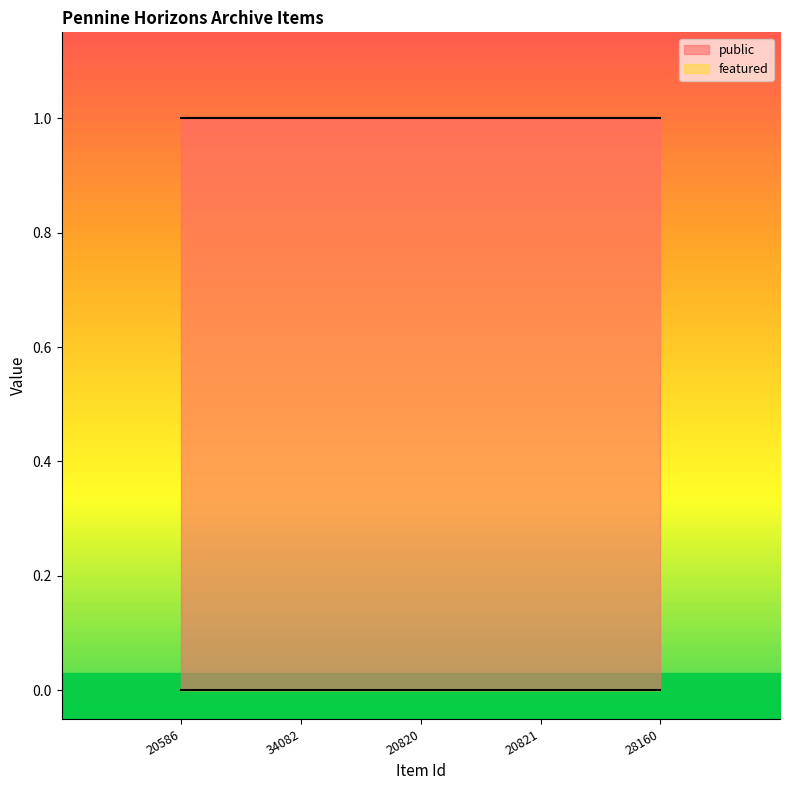

True or false: featured and public intersect in this chart.

False